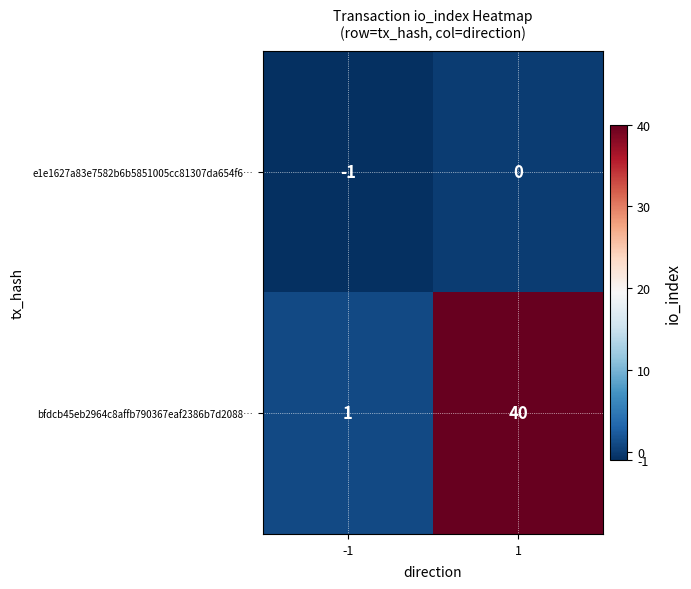

At 1, list the series in order from smallest to largest.

e1e1627a83e7582b6b5851005cc81307da654f6…, bfdcb45eb2964c8affb790367eaf2386b7d2088…